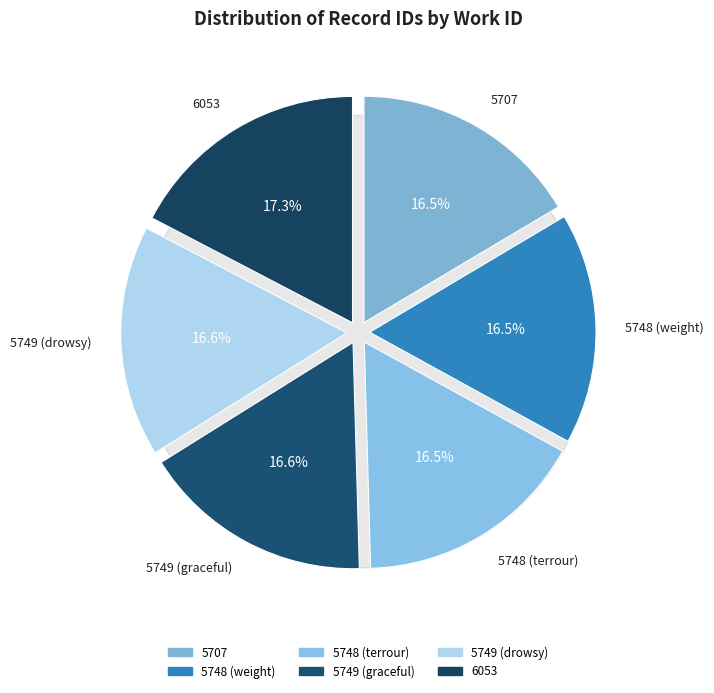

How much of the chart is everything except 6053?

82.7%